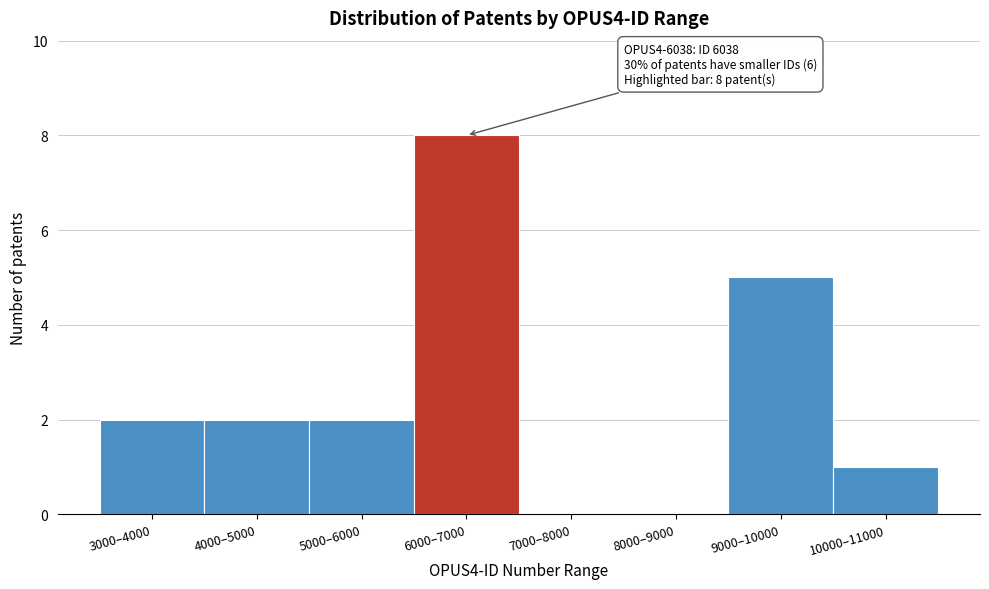

Reading left to right, list all the values displayed in this chart.

3000–4000=2	4000–5000=2	5000–6000=2	6000–7000=8	7000–8000=0	8000–9000=0	9000–10000=5	10000–11000=1